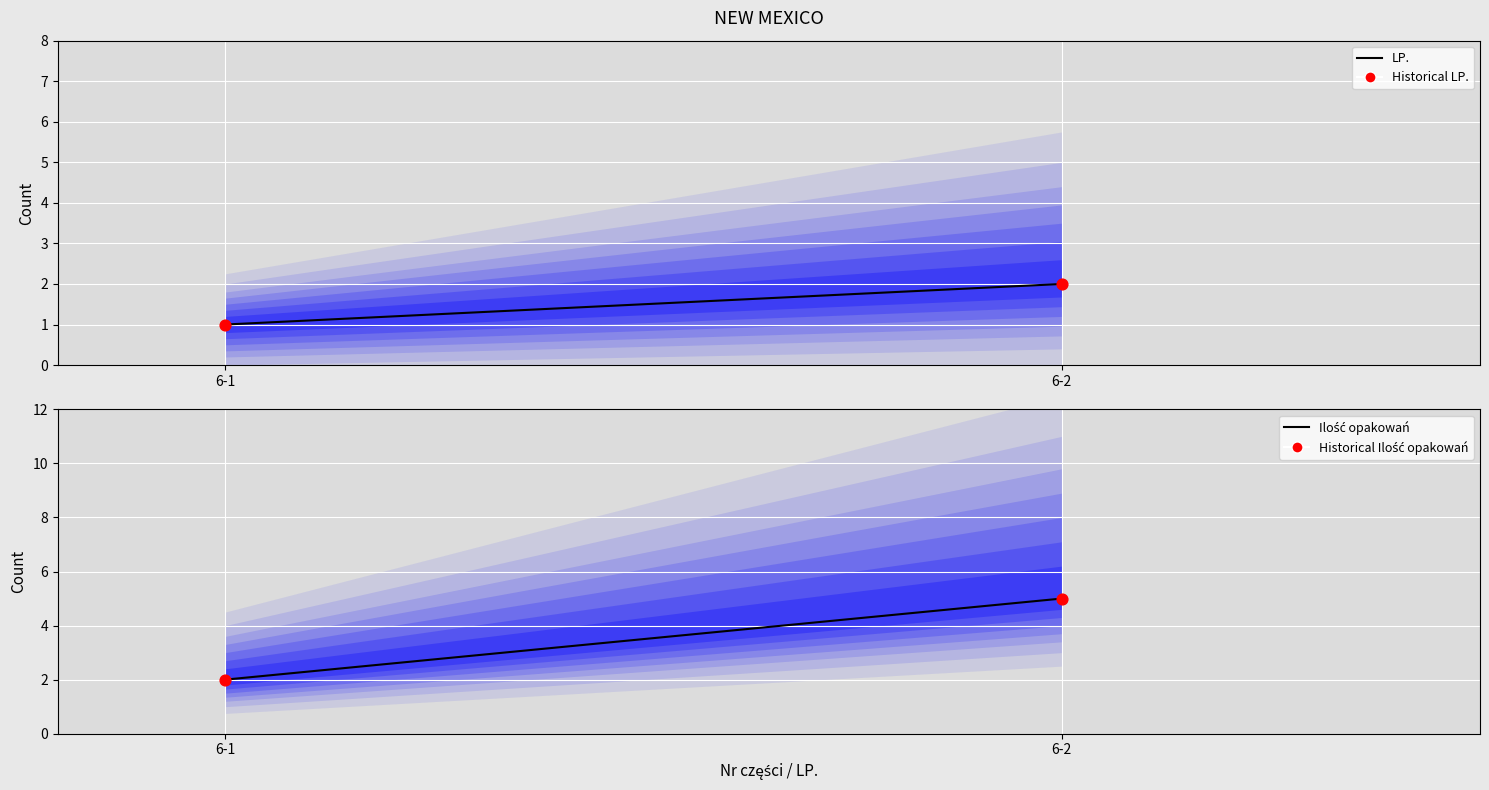

Which series reaches the minimum Y coordinate?

LP.